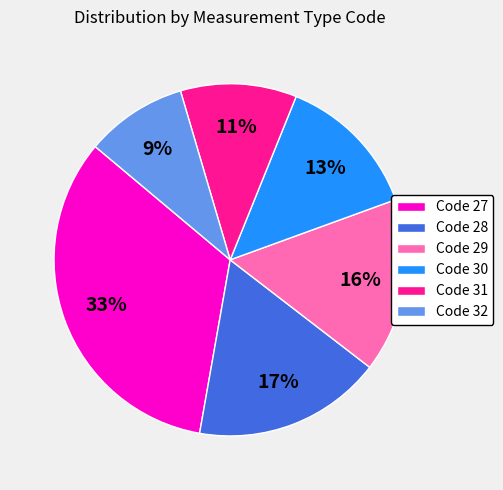

What percentage is the Code 31 slice, to the nearest percent?

11%